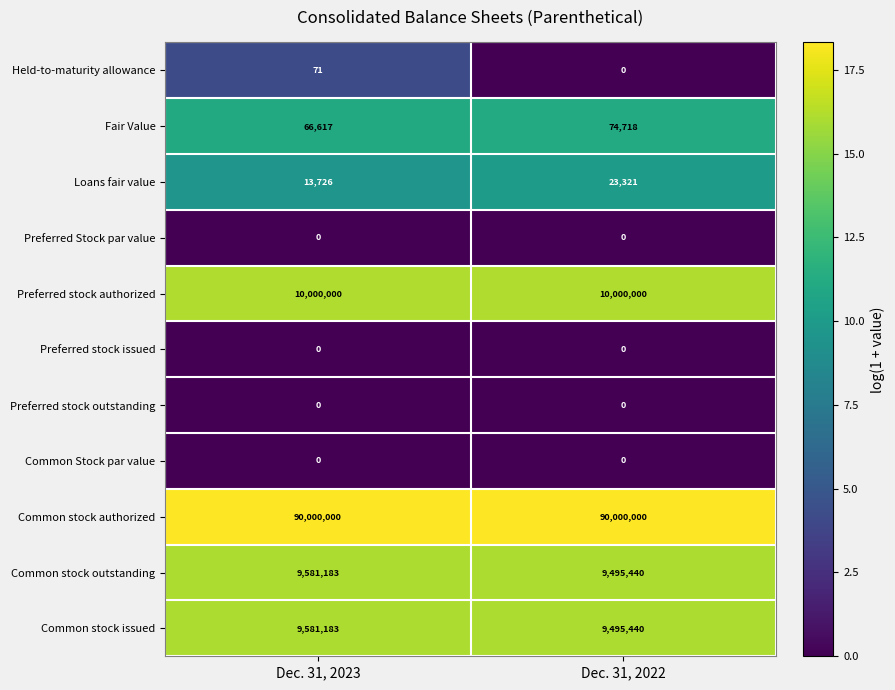

At how many categories does at least one series exceed 0?

2